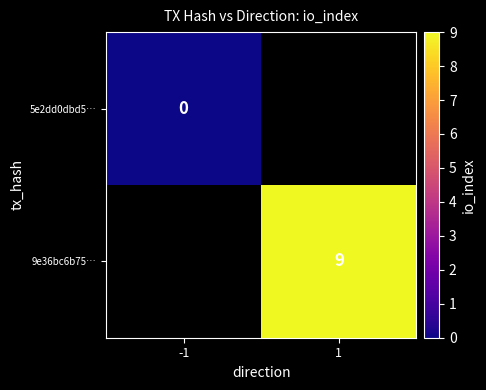

Which label corresponds to the largest value in the chart?

1